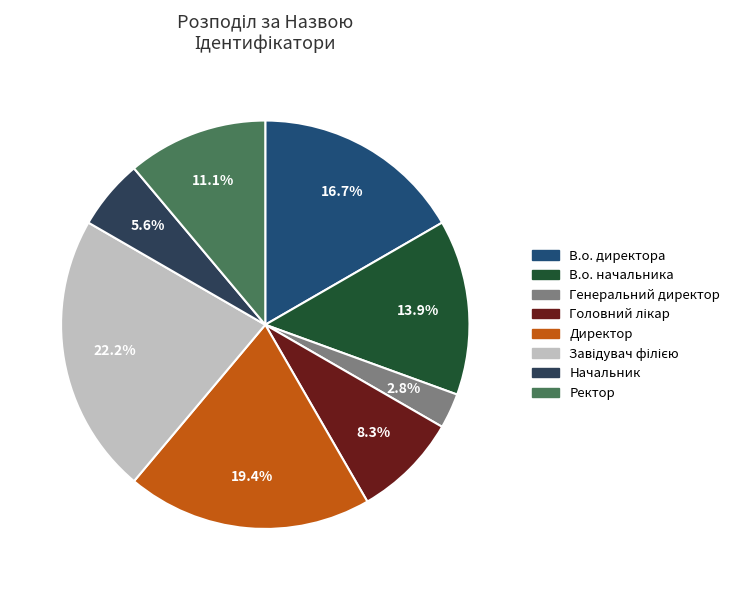

What is the largest slice in the pie chart?

Завідувач філією